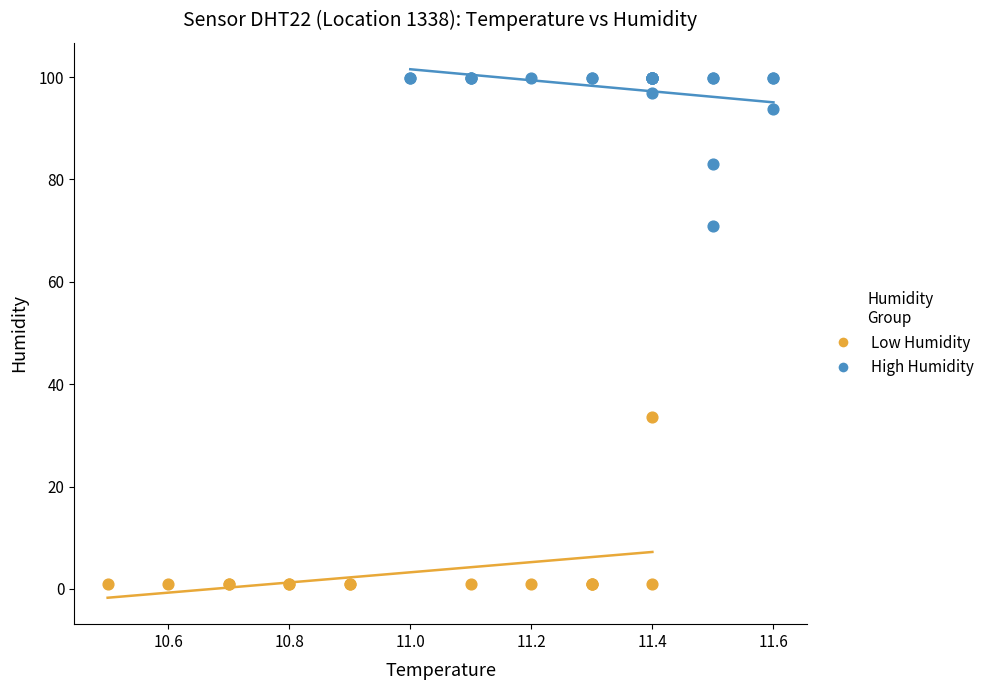

Which series contains the highest Y value?

High Humidity